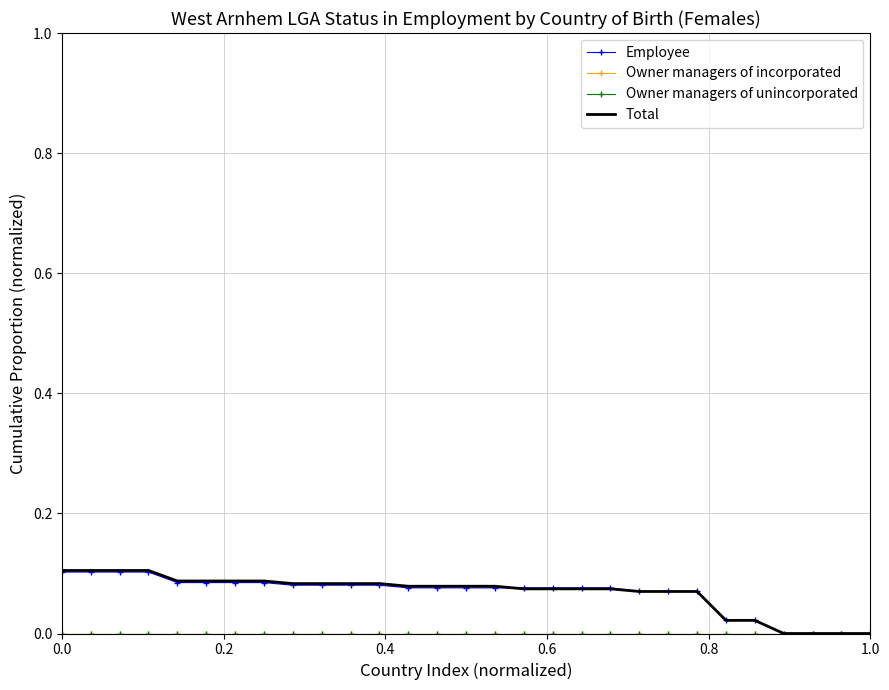

Which series has the largest total across all categories?

Total